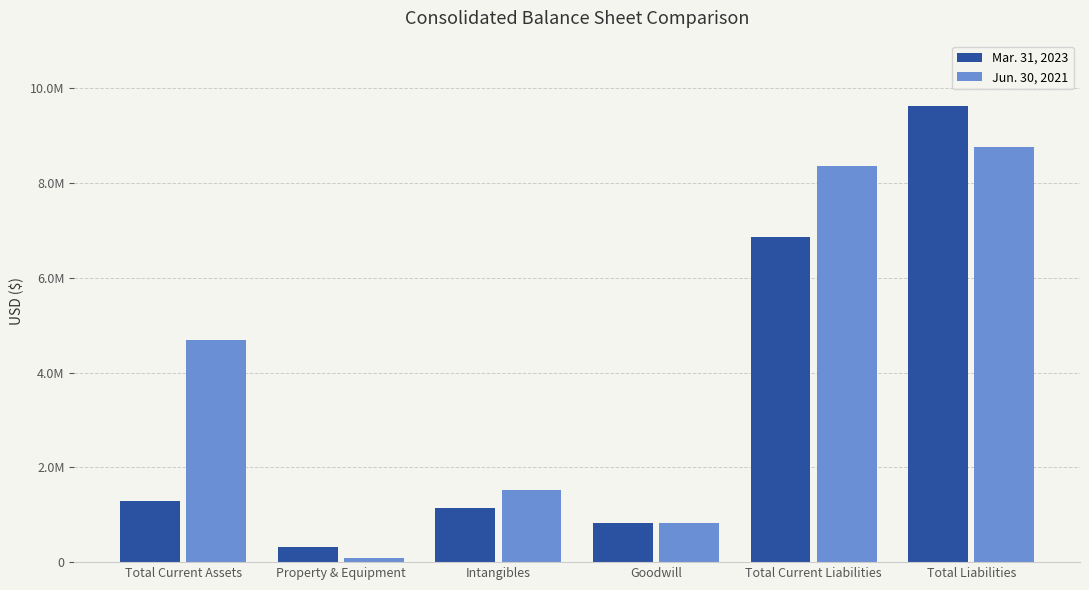

What is the label of the 4th bar from the left?

Goodwill